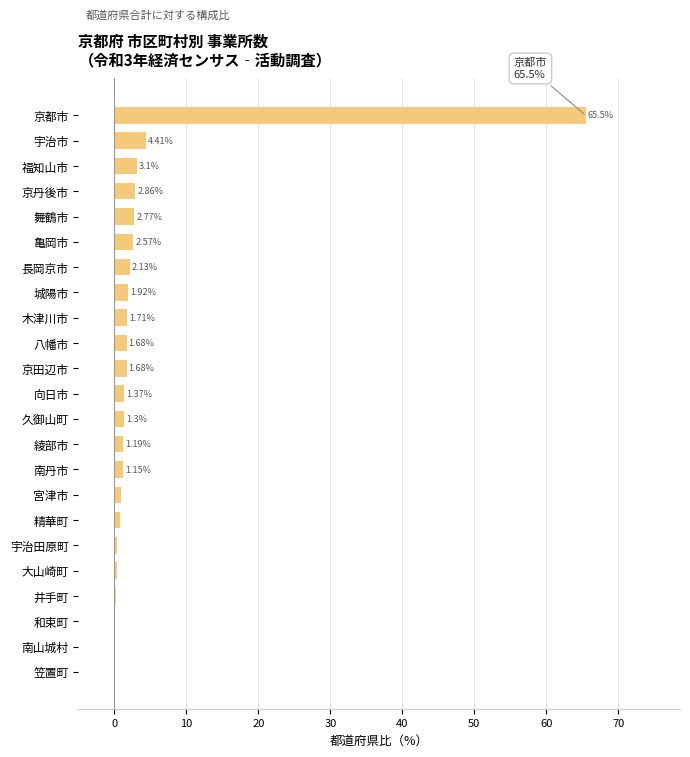

Which label corresponds to the largest value in the chart?

京都市